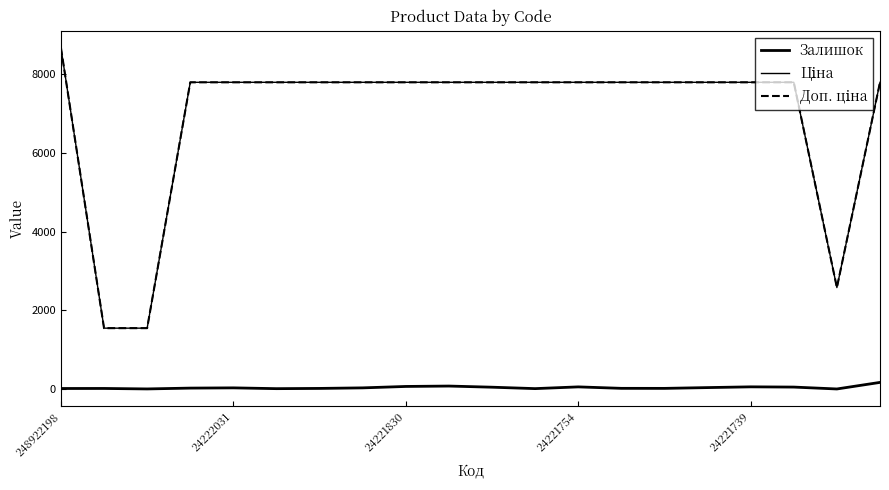

At which label does Залишок reach its peak?

19